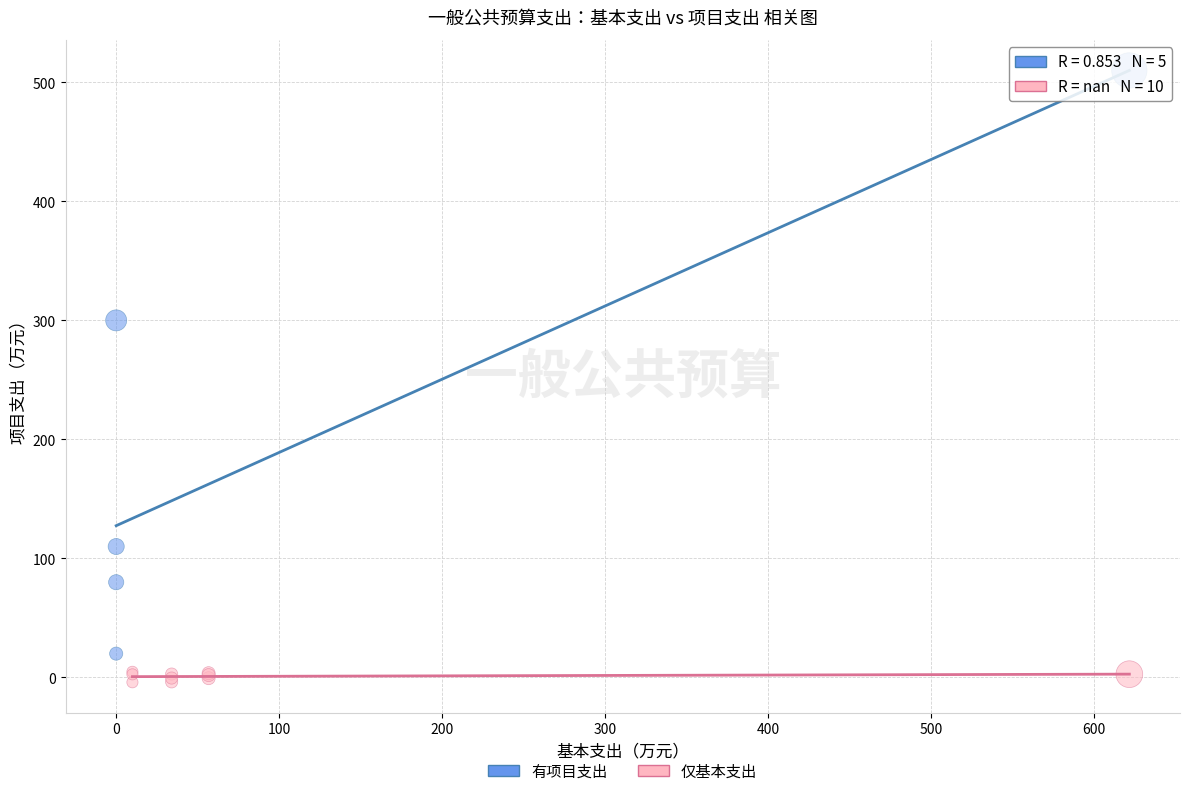

Which series reaches the minimum Y coordinate?

仅基本支出